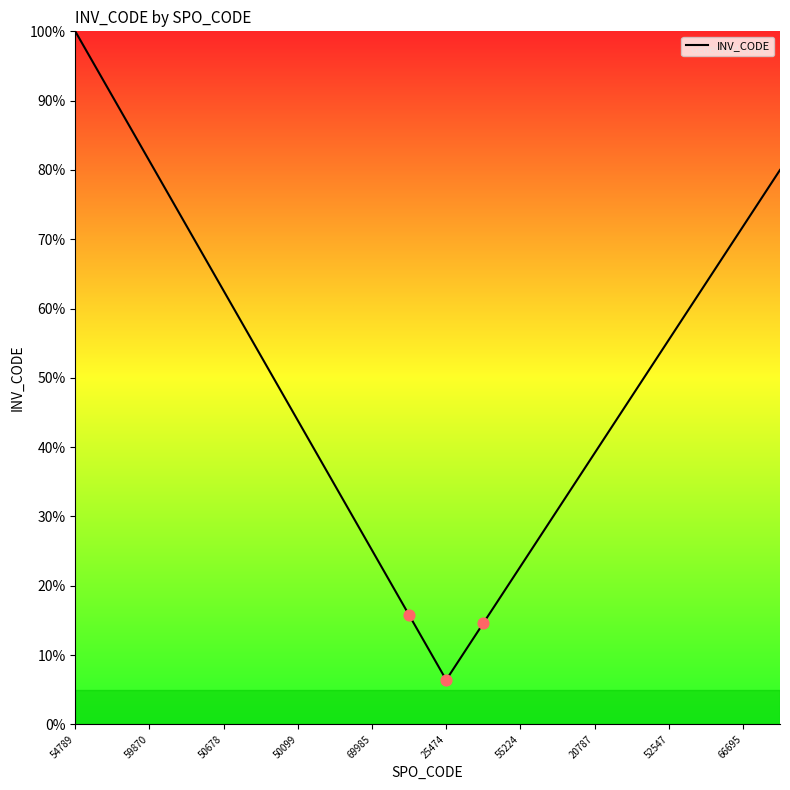

What is the smallest value displayed?

6.4